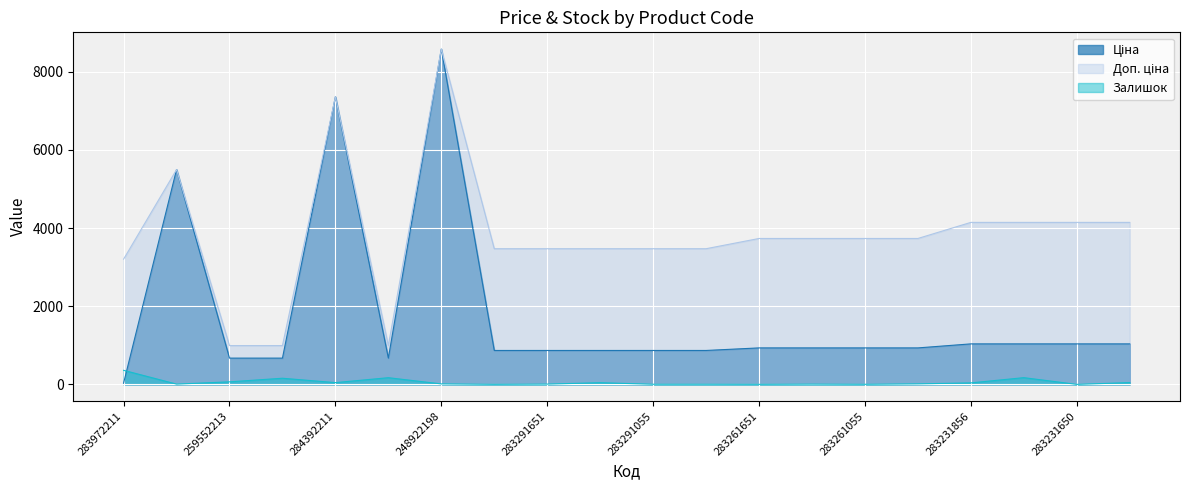

What is the greatest value displayed?

8581.1